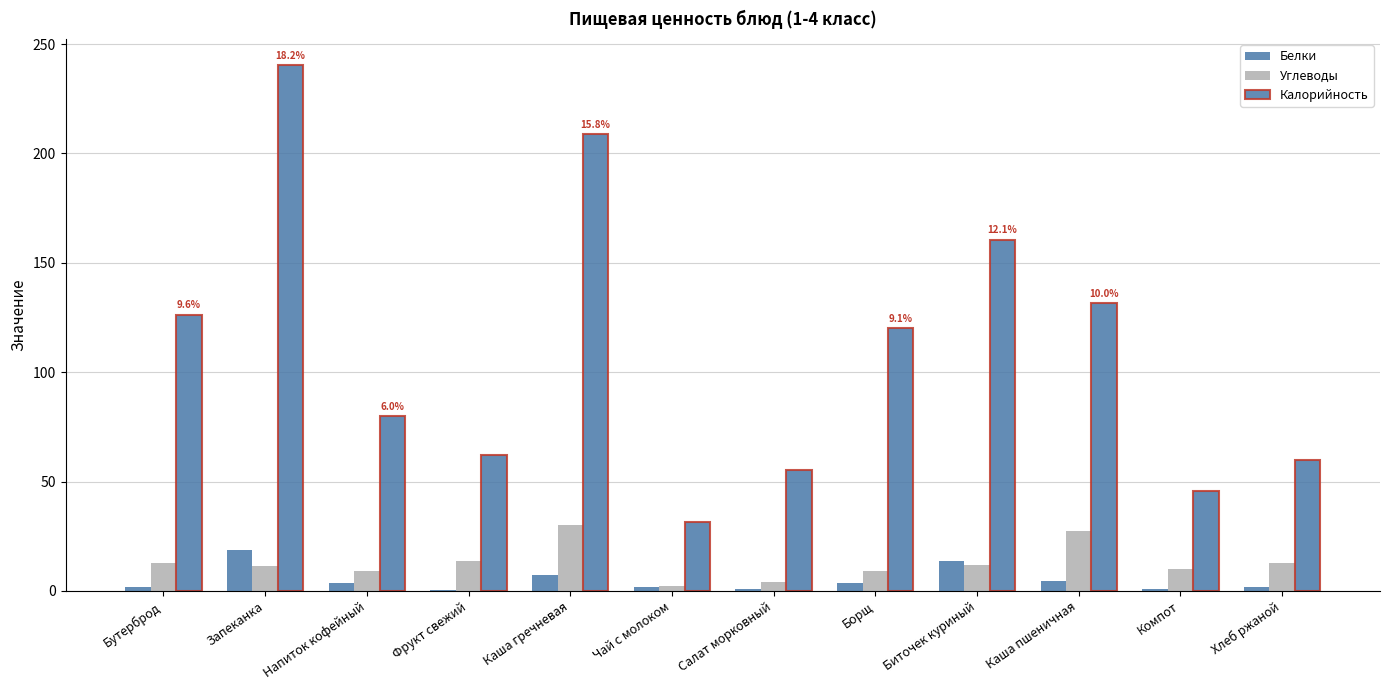

At which category is the sum across all series the highest?

Запеканка